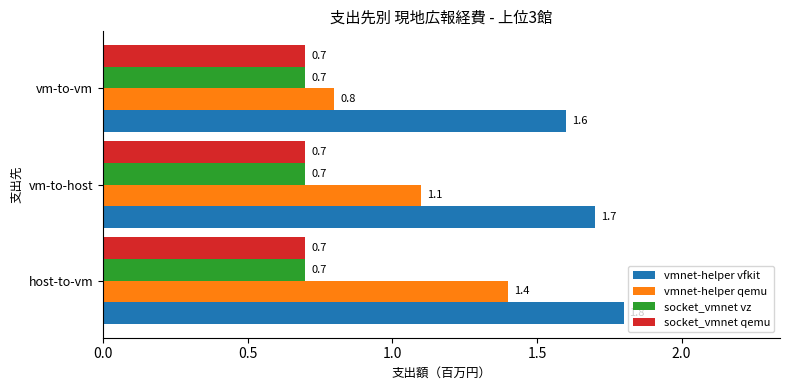

The vmnet-helper qemu series shows 1.4 at host-to-vm. True or false?

True